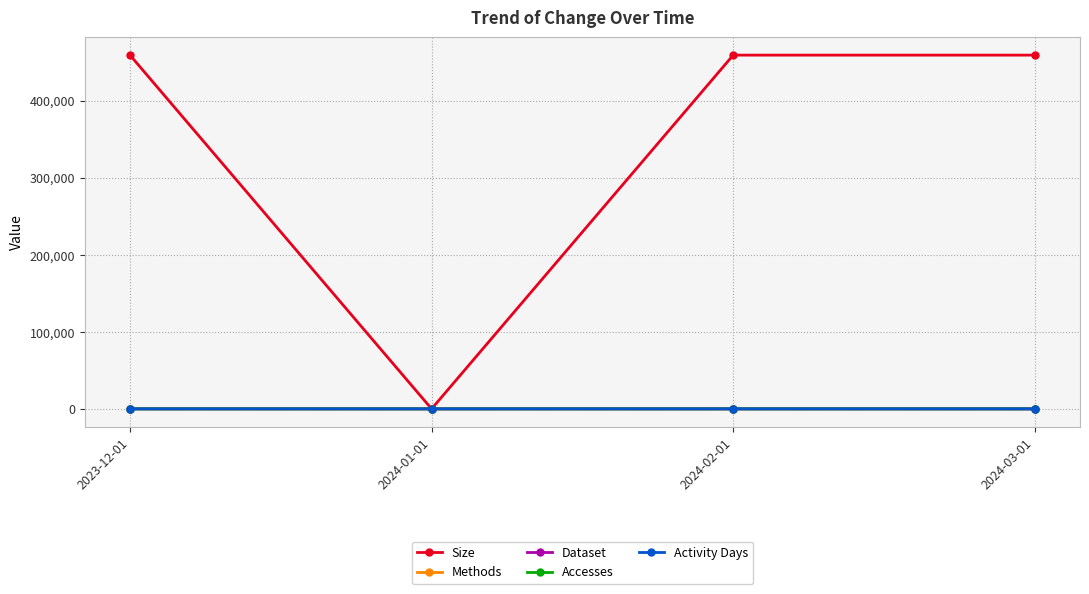

Is this an area chart (filled region under the line)?

No